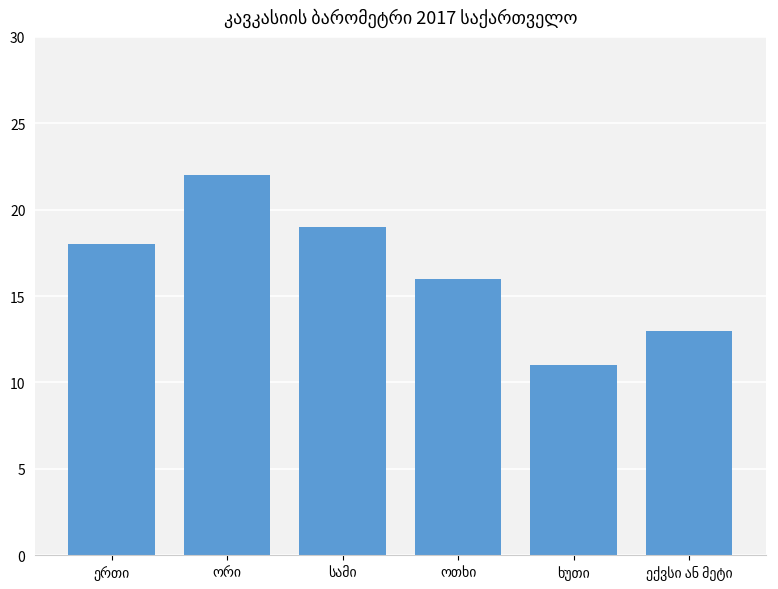

What is the minimum value shown in the chart?

11